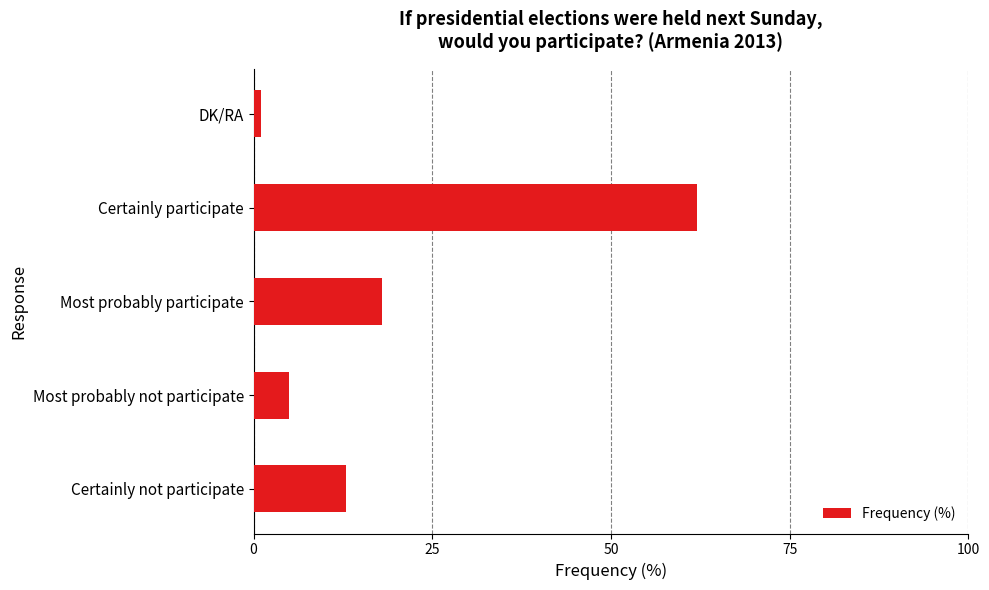

How many values are below 13?

2